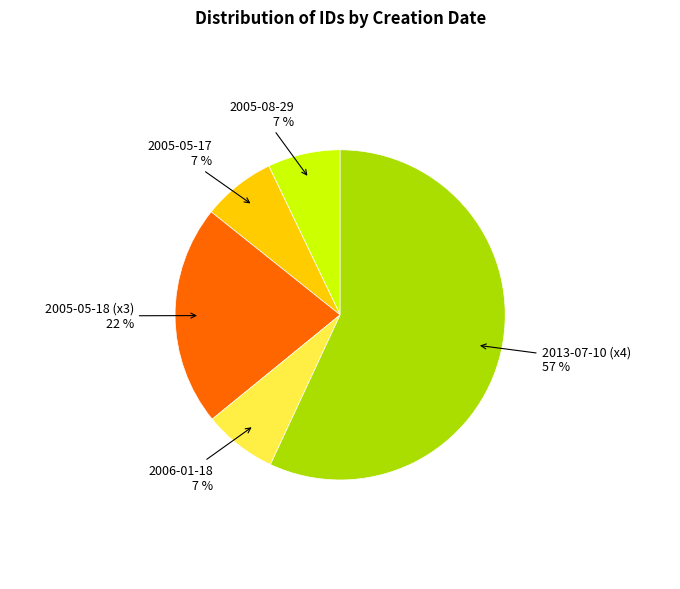

Is there any slice that represents more than half of the pie?

Yes